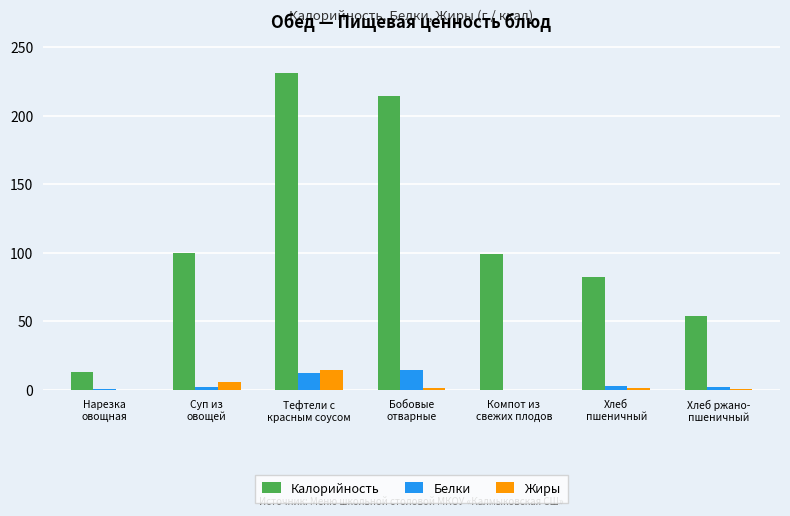

What is the maximum value shown in the chart?

231.3